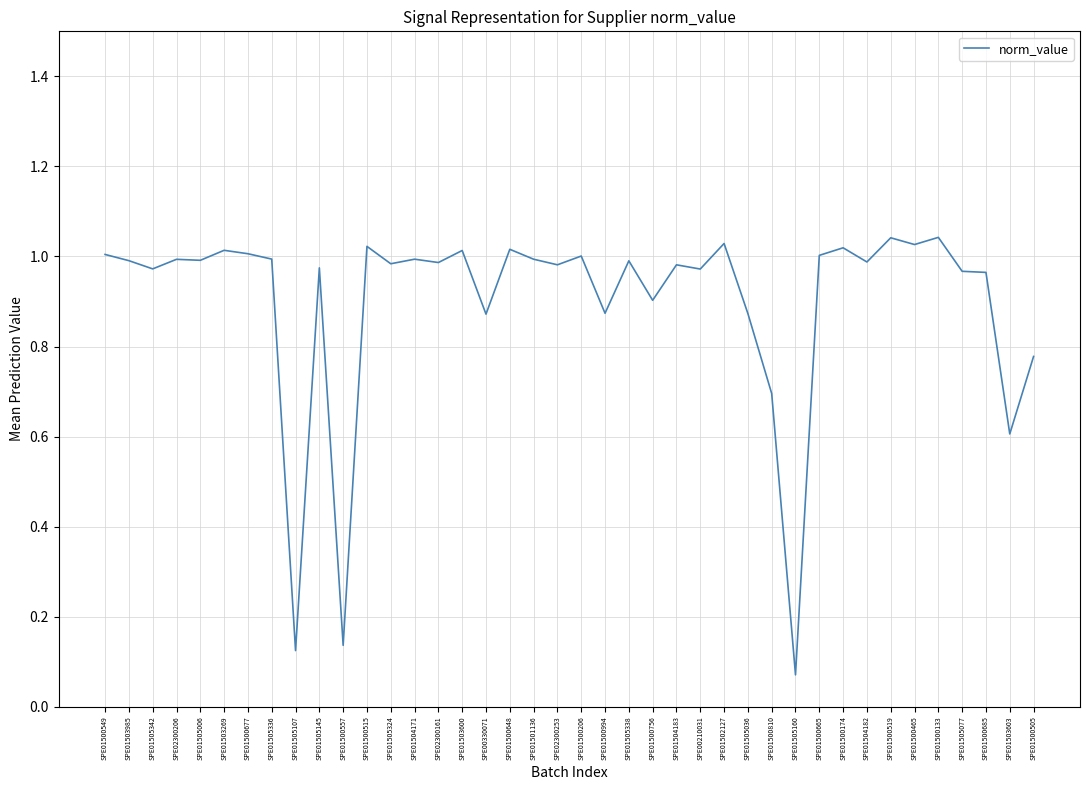

What position from the right is SPE01504171?

27